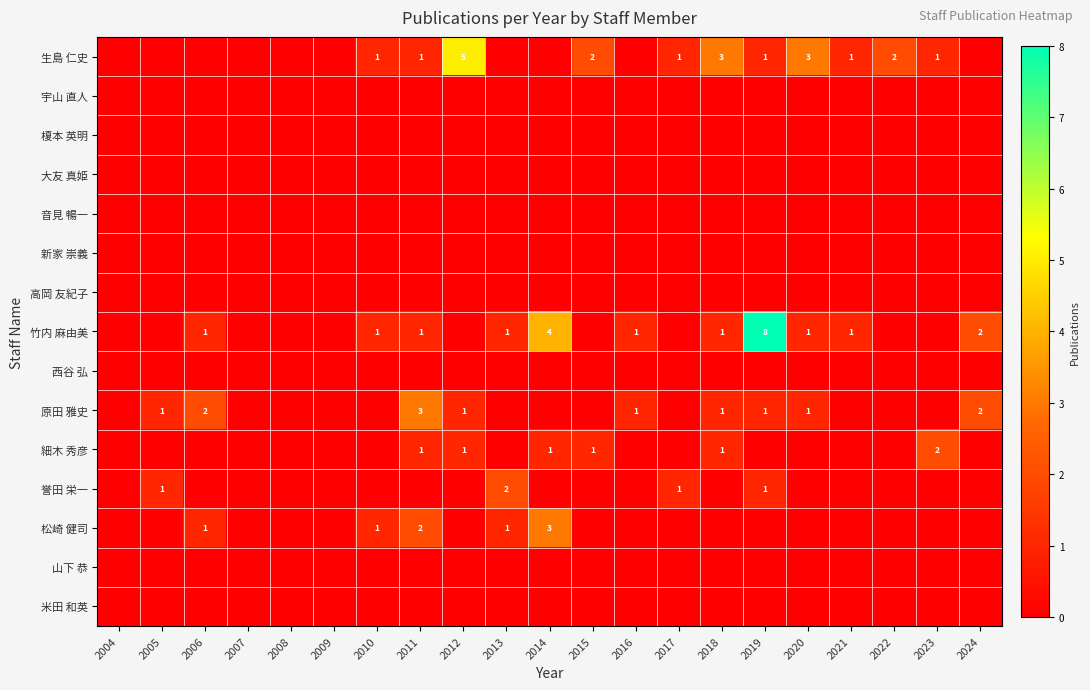

True or false: 生島 仁史 has a value of 1 at 2011.

True